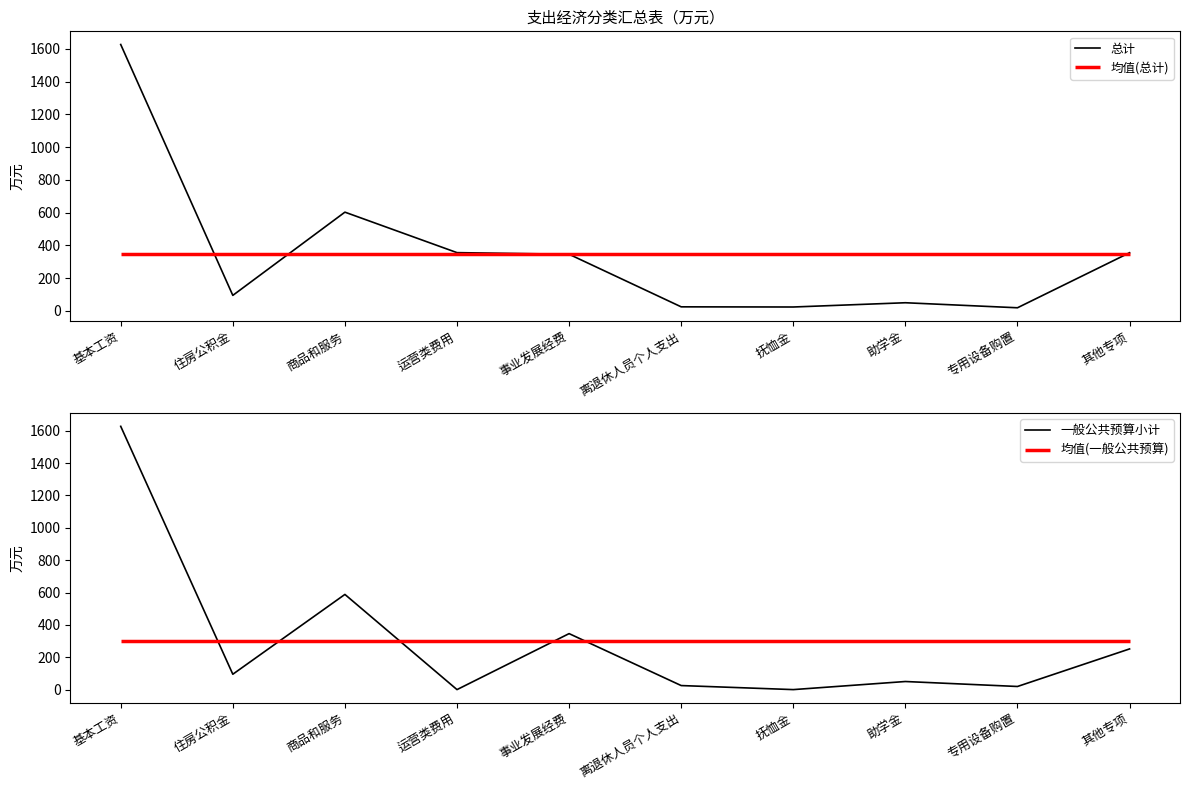

At how many categories does at least one series exceed 547?

2